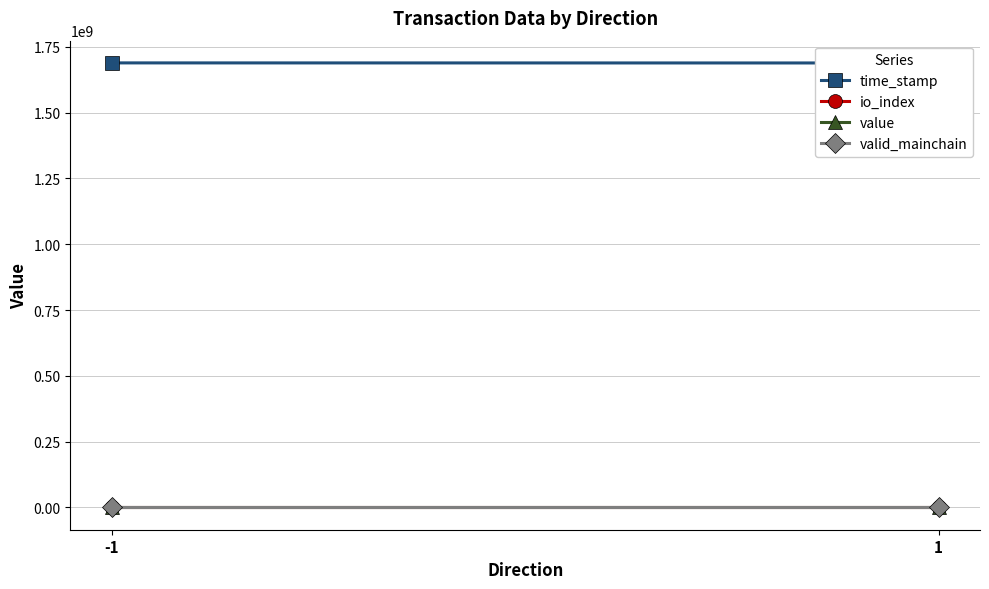

How many data points does each series have?

2